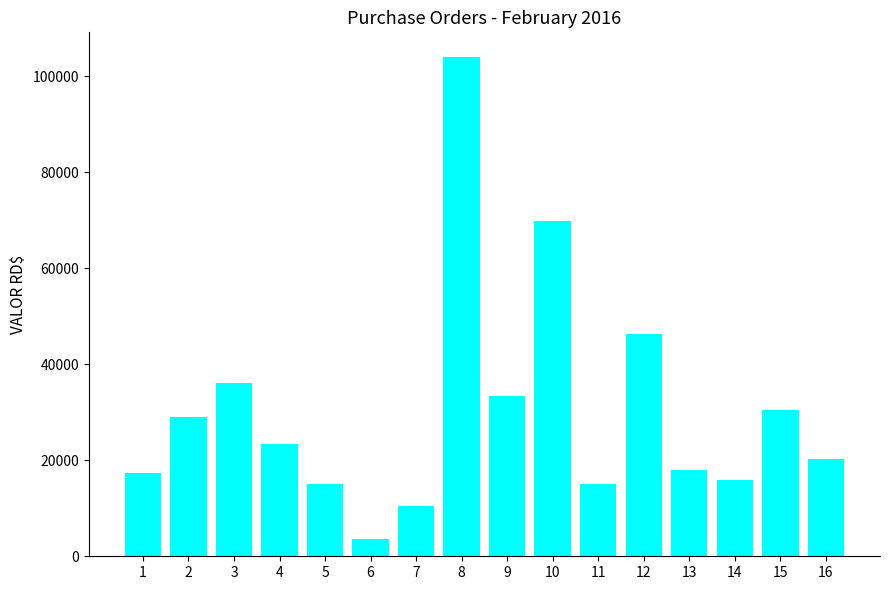

Reading right to left, extract all data points from this chart.

16=20285.0	15=30485.5	14=16000.0	13=18000.0	12=46398.5	11=15000.0	10=69915.0	9=33423.0	8=104000.0	7=10500.0	6=3540.0	5=15000.0	4=23371.6	3=36086.6	2=29028.0	1=17361.9